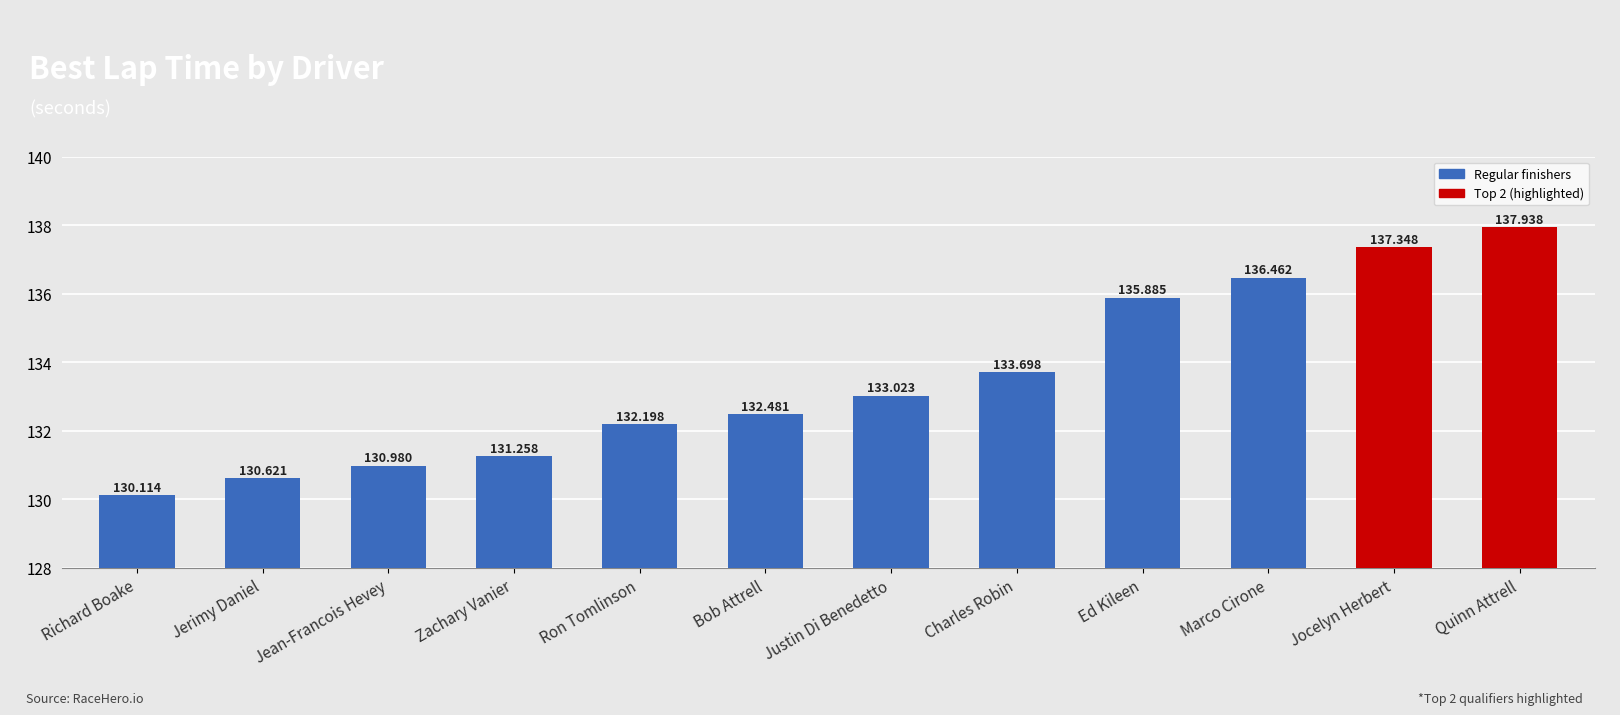

Rank the categories by value from lowest to highest.

Richard Boake, Jerimy Daniel, Jean-Francois Hevey, Zachary Vanier, Ron Tomlinson, Bob Attrell, Justin Di Benedetto, Charles Robin, Ed Kileen, Marco Cirone, Jocelyn Herbert, Quinn Attrell